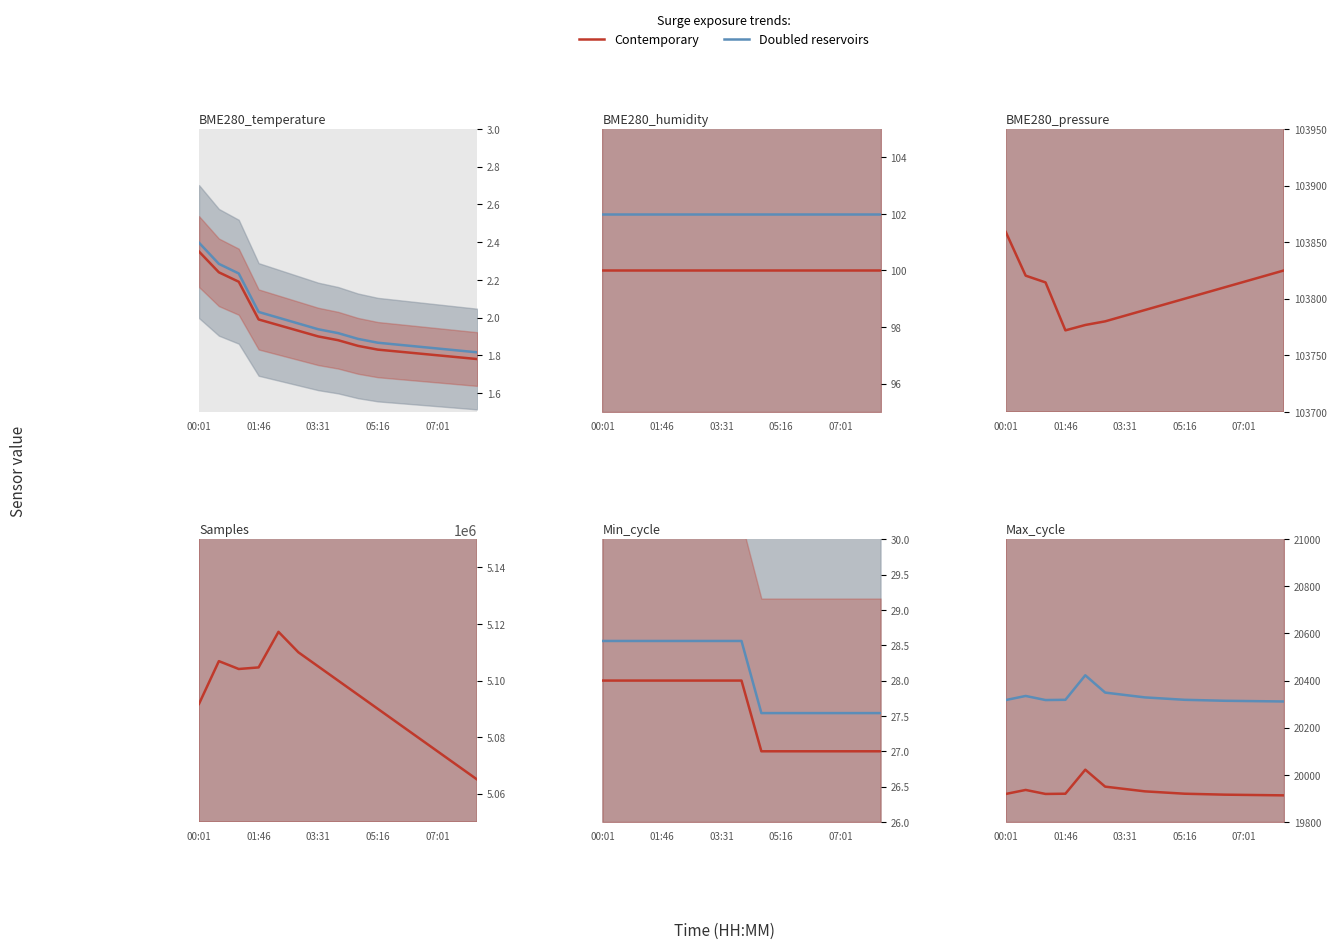

Reading left to right, extract all data points from this chart.

Contemporary: 19919.0	19936.0	19919.0	19920.0	20022.0	19950.0	19940.0	19930.0	19925.0	19920.0	19918.0	19916.0	19915.0	19914.0	19913.0
Doubled reservoirs: 20317.4	20334.7	20317.4	20318.4	20422.4	20349.0	20338.8	20328.6	20323.5	20318.4	20316.4	20314.3	20313.3	20312.3	20311.3